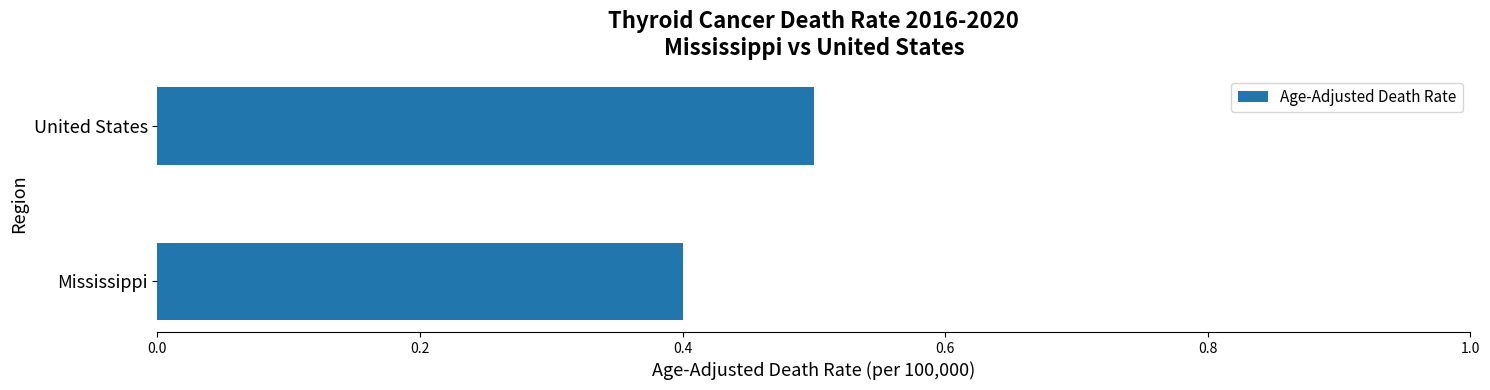

Reading bottom to top, transcribe all the data shown in this chart.

Mississippi=0.4	United States=0.5